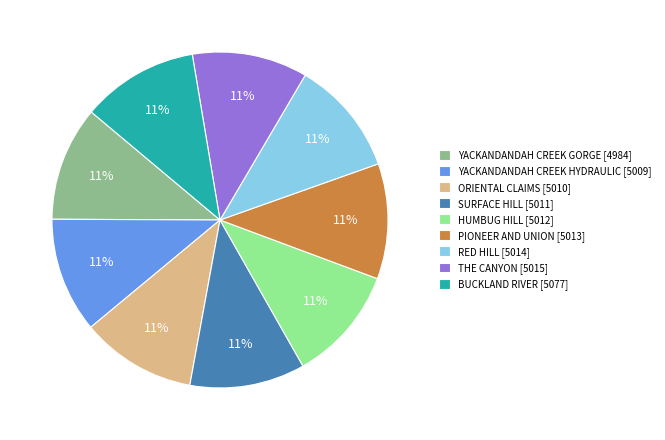

True or false: THE CANYON [5015] accounts for 11% of the total.

True